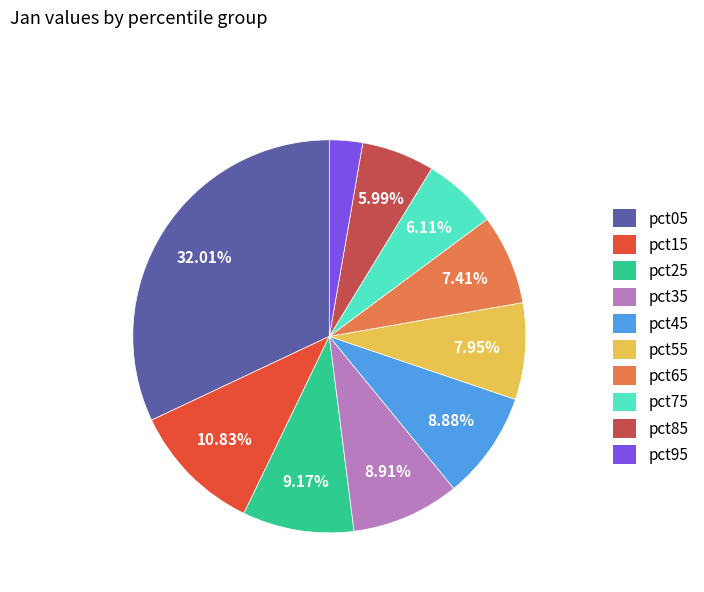

Which category has the biggest portion of the pie?

pct05